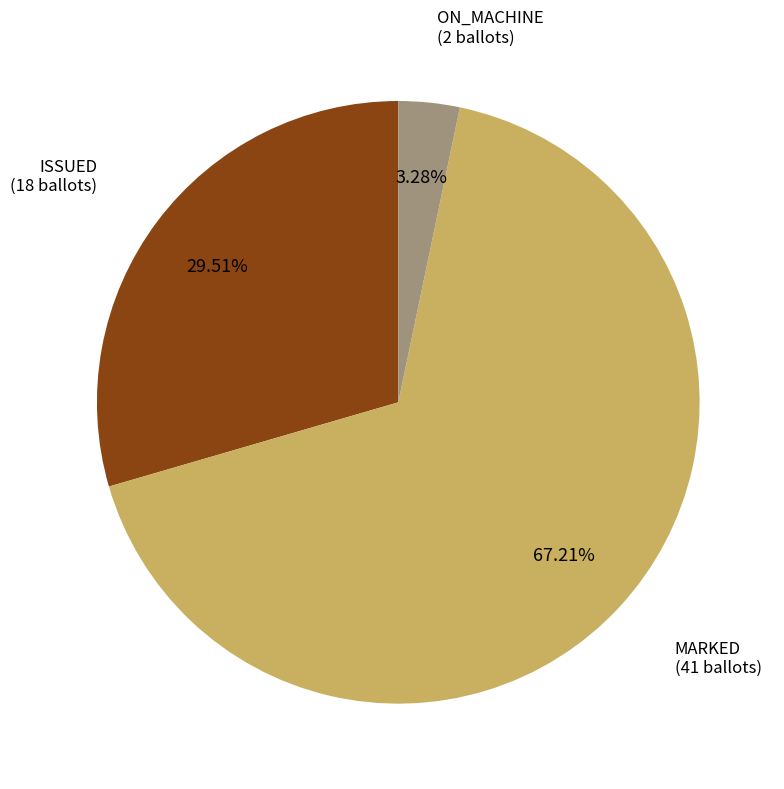

Is there any slice that represents more than half of the pie?

Yes